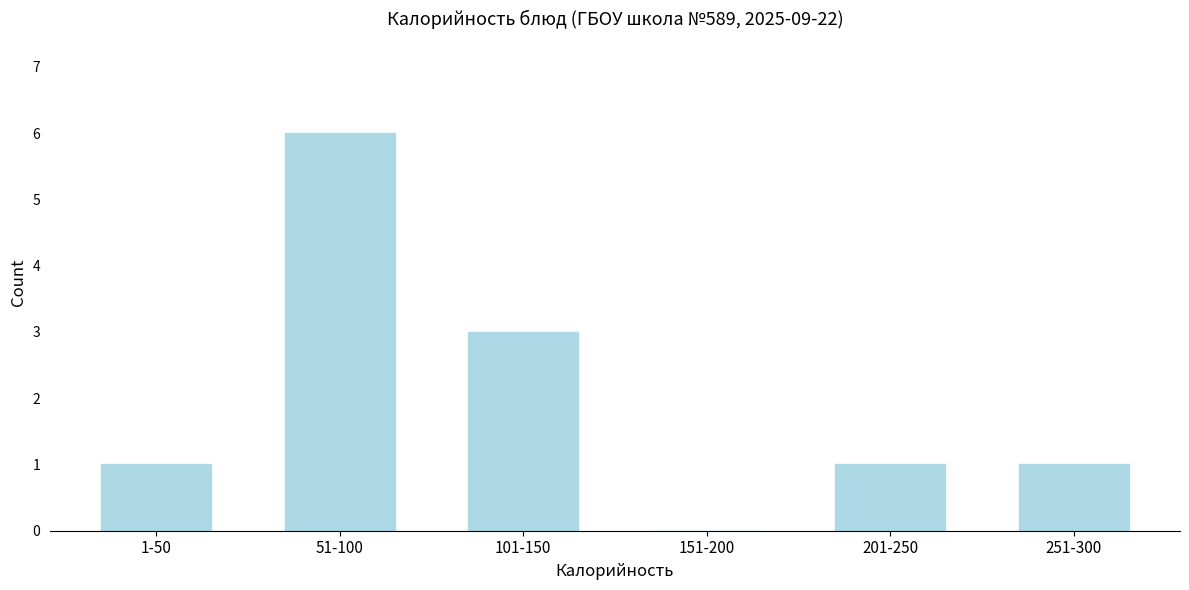

Reading left to right, extract all data points from this chart.

1-50=1	51-100=6	101-150=3	151-200=0	201-250=1	251-300=1